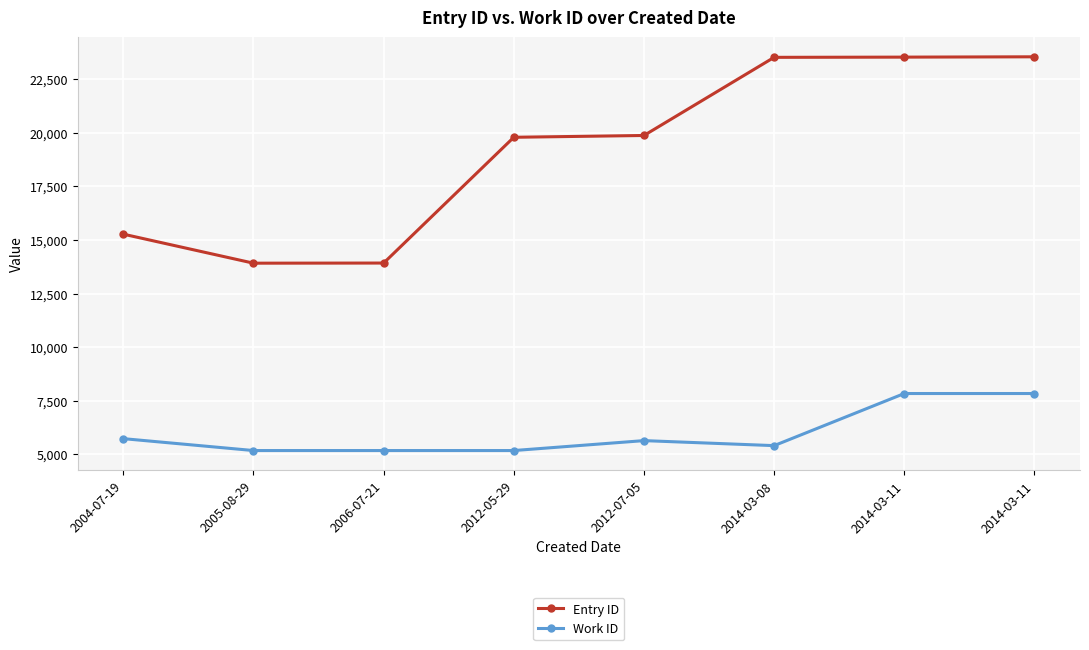

At which category is the sum across all series the highest?

2014-03-11